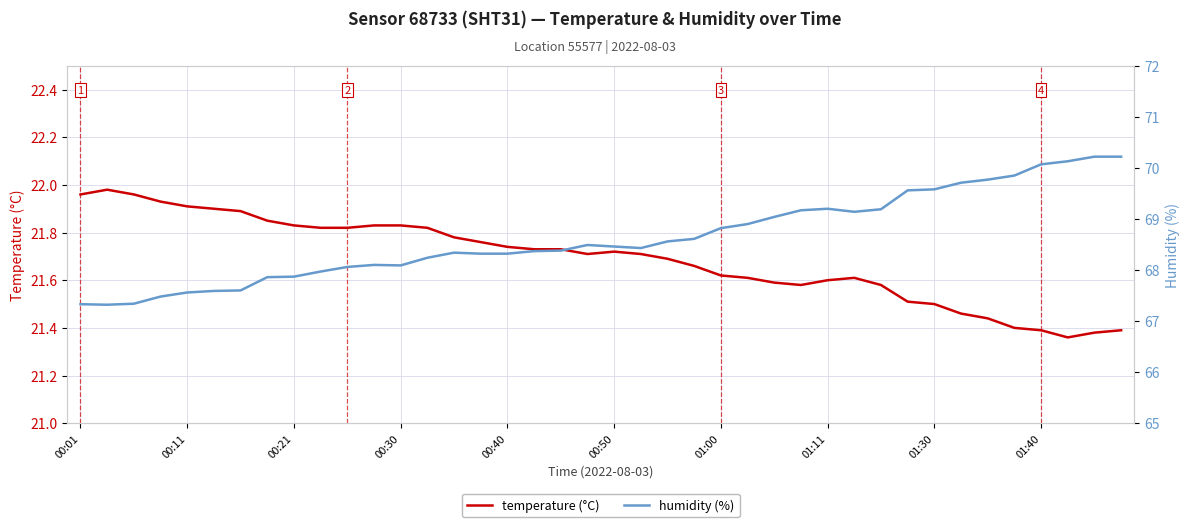

What is the difference between the maximum and minimum values in the temperature (°C) series?

0.6